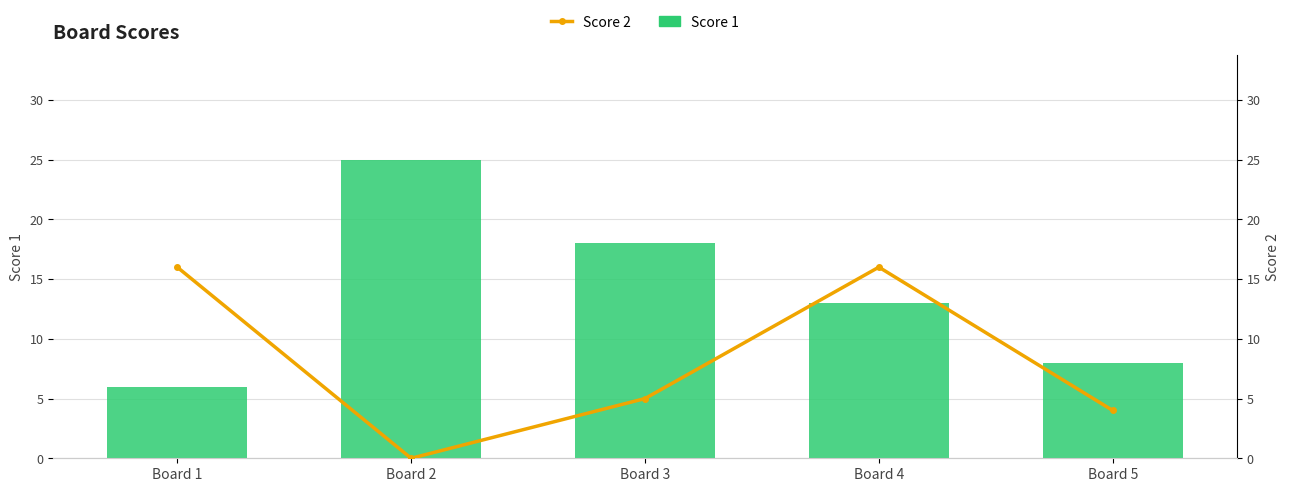

Where is Score 2 nearest to the value 8?

Board 3